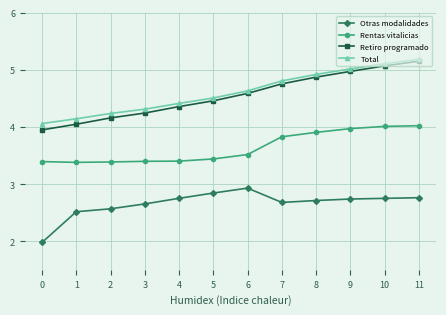

At which label does Retiro programado first exceed 4?

1